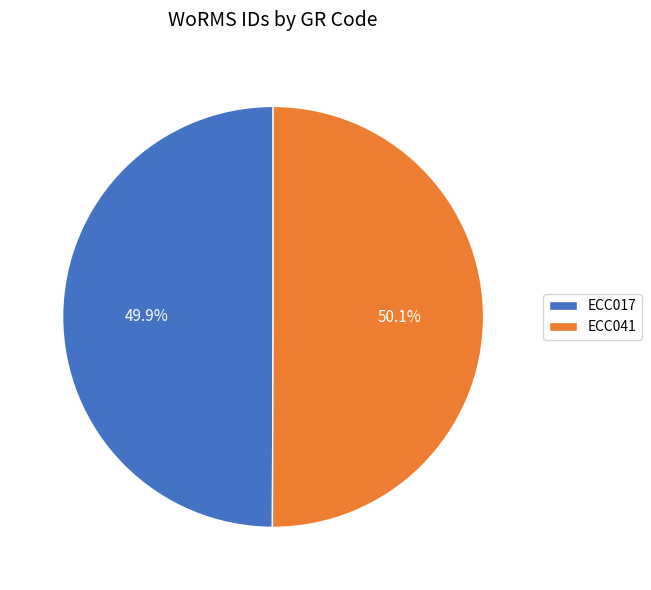

Does any single category account for the majority?

Yes